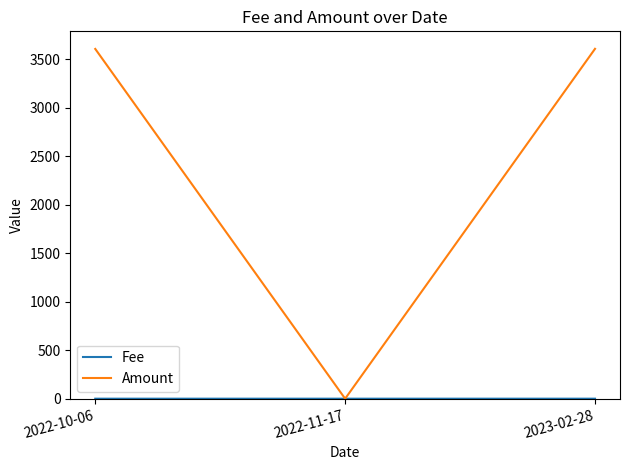

Which series has the largest total across all categories?

Amount